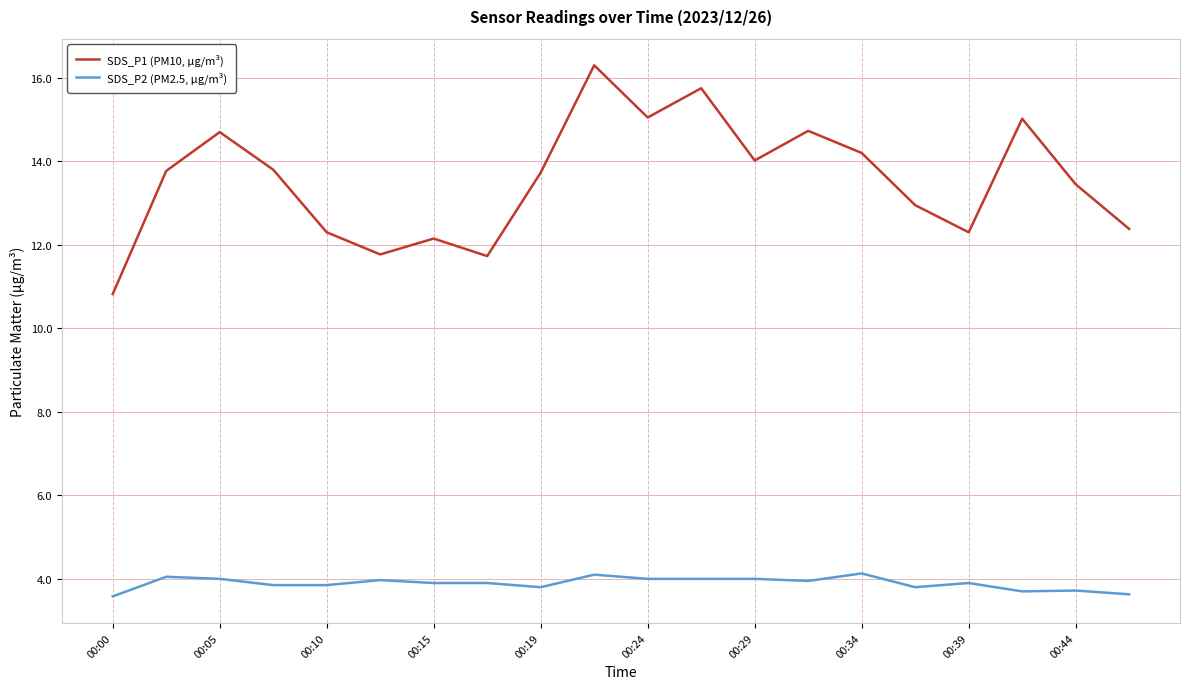

What is the minimum value shown in the chart?

3.6